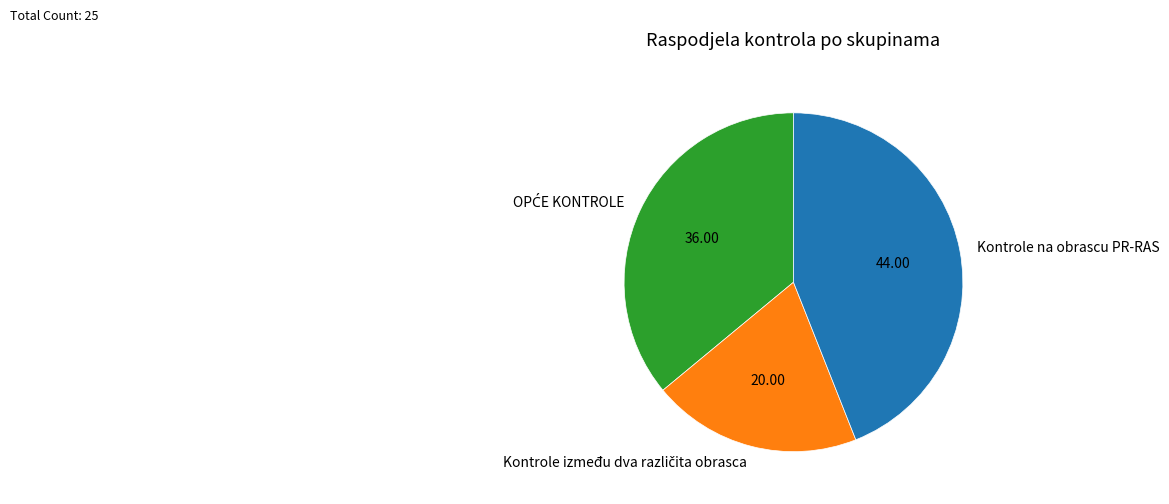

Is there a majority slice in this chart?

No